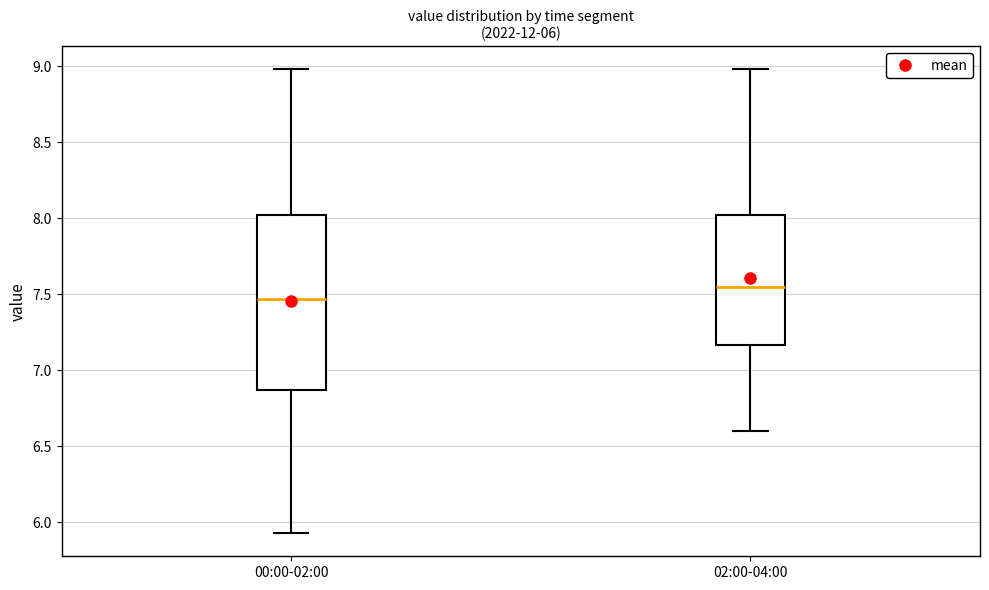

Which box is the tallest, from its lower edge to its upper edge?

00:00-02:00